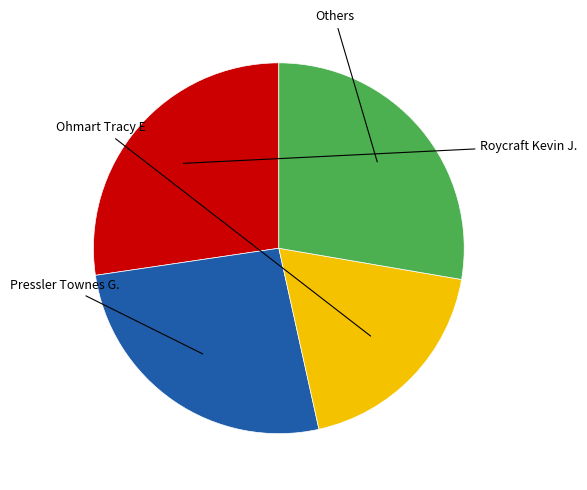

Is there a majority slice in this chart?

No